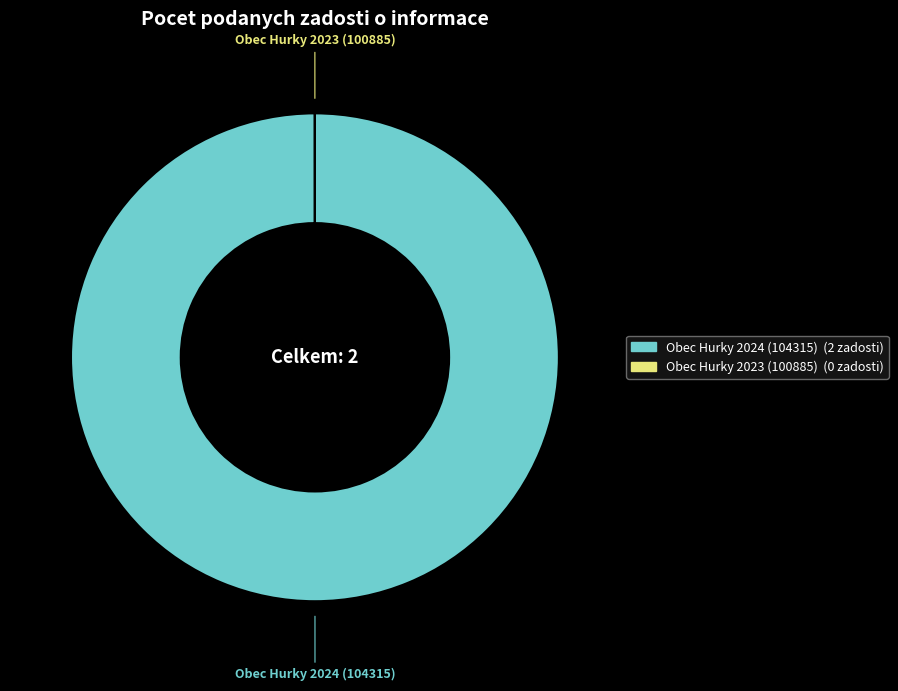

Which slice is the largest?

Obec Hurky 2024 (104315)